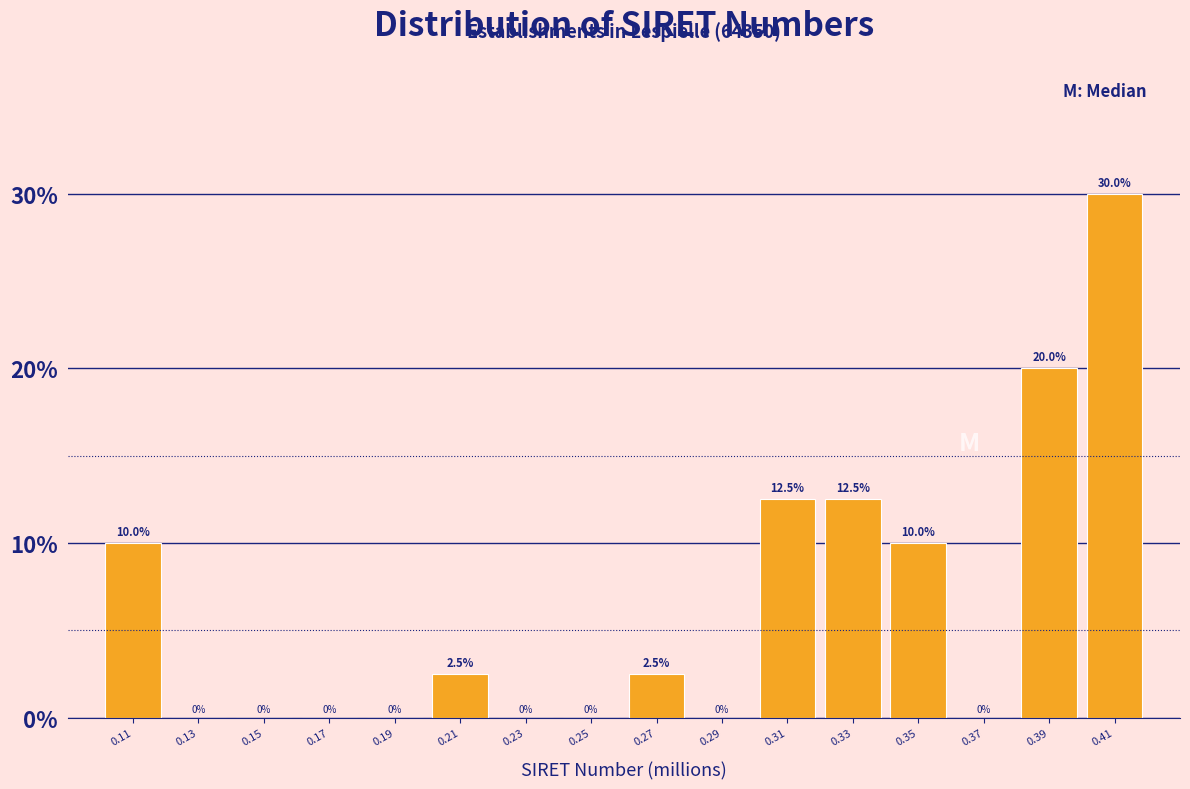

Reading right to left, list all the values displayed in this chart.

0.41=30.0	0.39=20.0	0.37=0.0	0.35=10.0	0.33=12.5	0.31=12.5	0.29=0.0	0.27=2.5	0.25=0.0	0.23=0.0	0.21=2.5	0.19=0.0	0.17=0.0	0.15=0.0	0.13=0.0	0.11=10.0